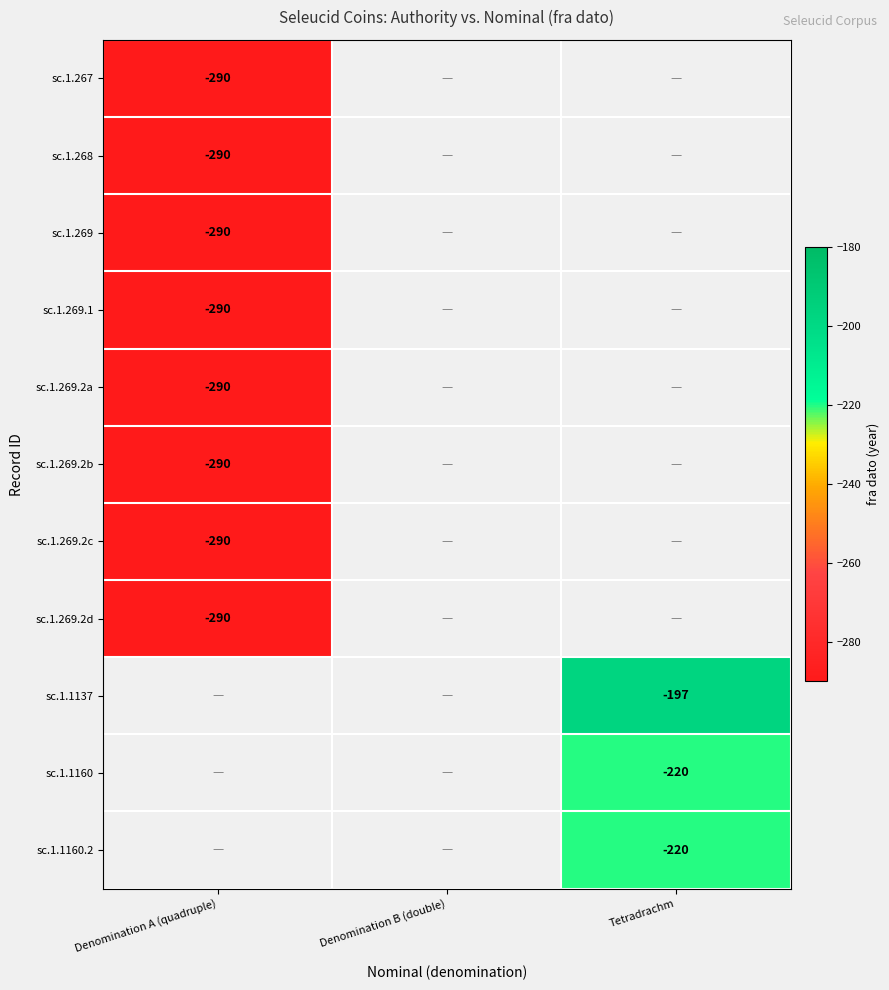

The value of sc.1.1137 at Tetradrachm is -62. True or false?

False